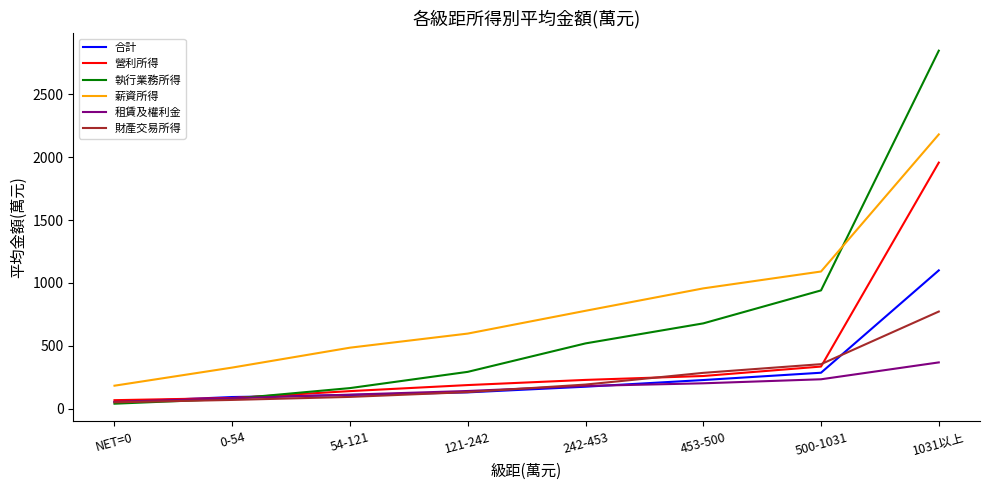

What are all the series names shown in the legend?

合計, 營利所得, 執行業務所得, 薪資所得, 租賃及權利金, 財產交易所得